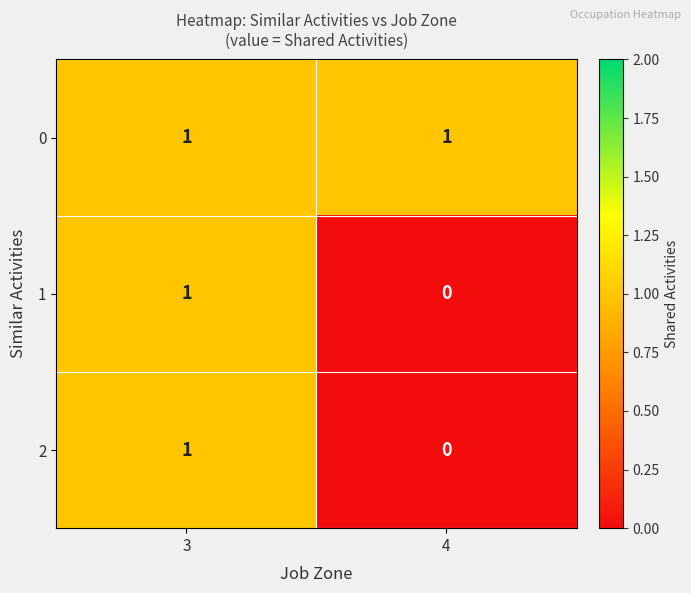

The 0 series shows 0 at 3. True or false?

False